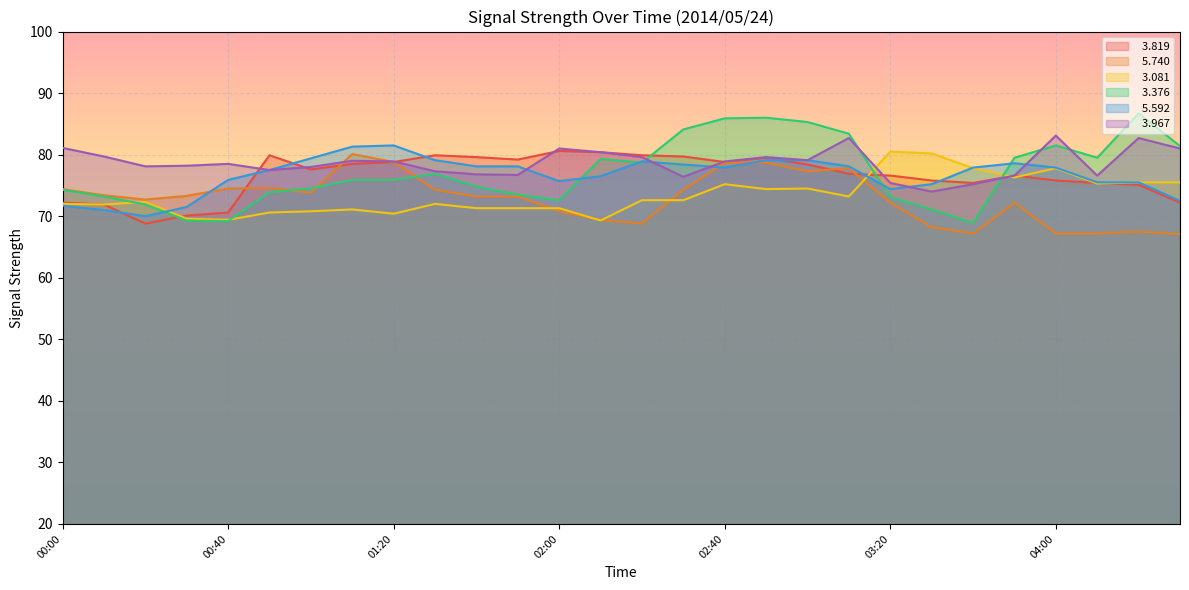

What are all the series names shown in the legend?

  3.819,   5.740,   3.081,   3.376,   5.592,   3.967